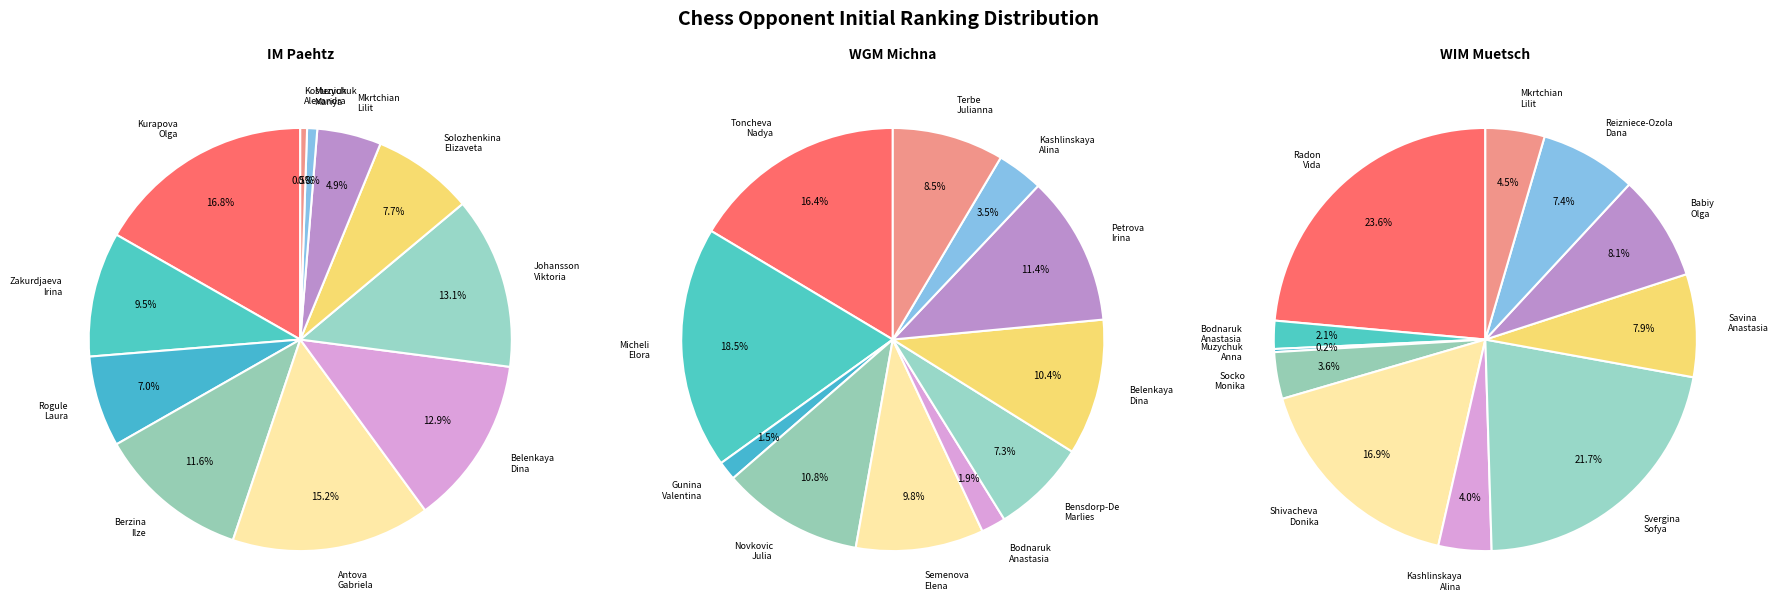

Is there any slice that represents more than half of the pie?

No